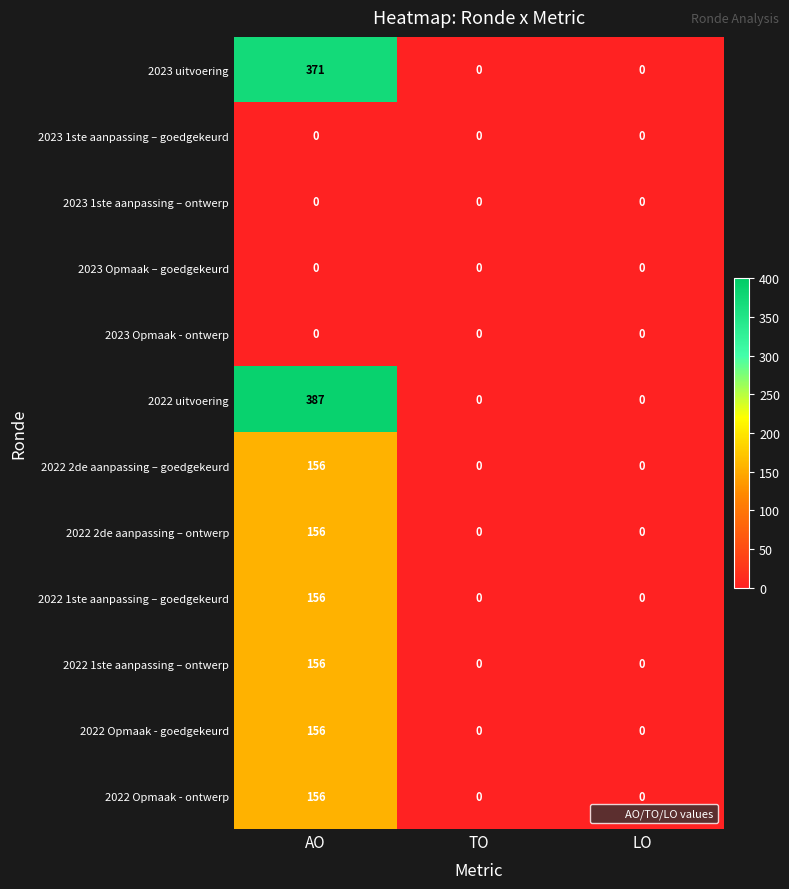

What is the difference between the maximum and minimum values in the 2022 1ste aanpassing – goedgekeurd series?

156